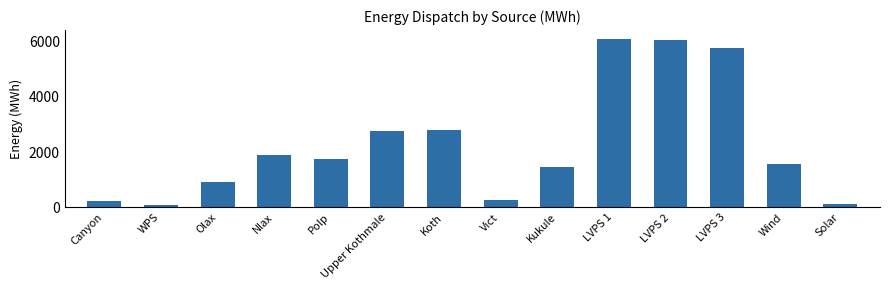

The value at Kukule is 1457. True or false?

True